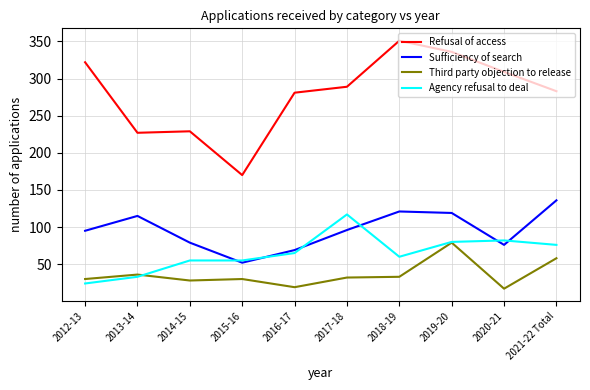

In Refusal of access, how many points are lower than both neighbors (excluding endpoints)?

2